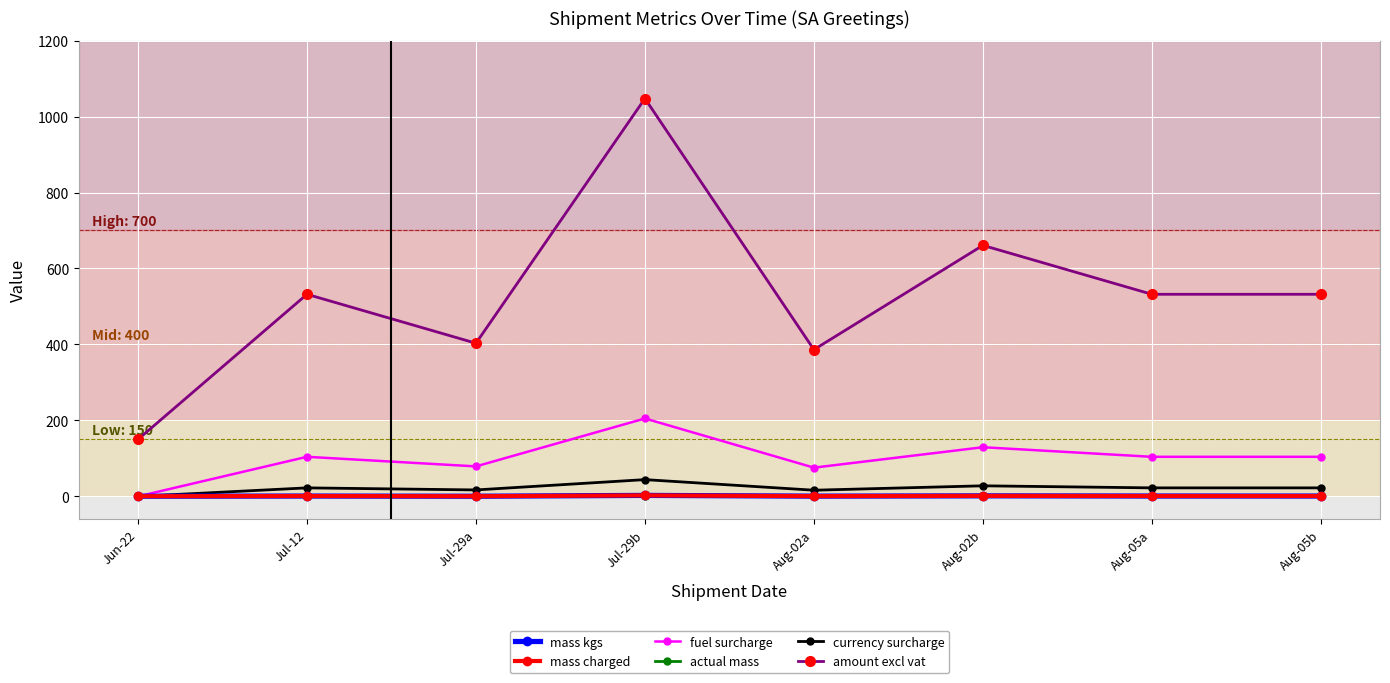

What position from the right is Jul-29b?

5